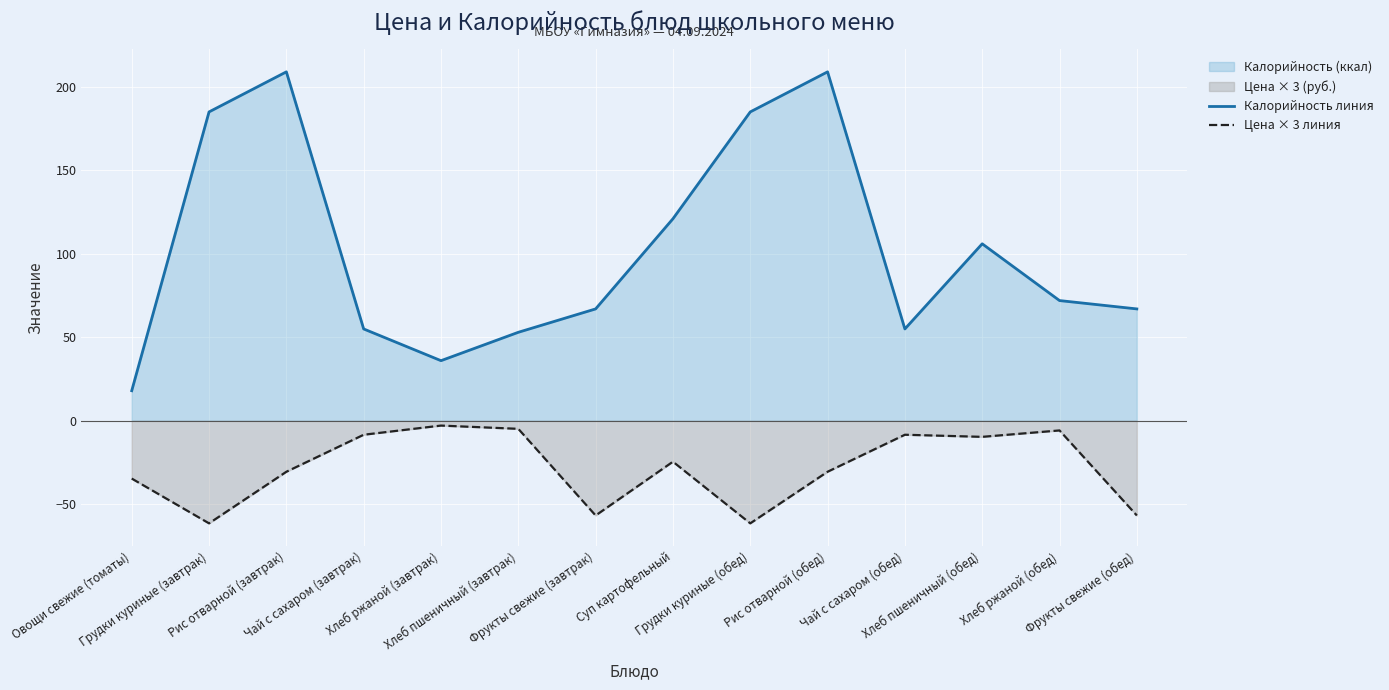

Rank the series at Чай с сахаром (завтрак) from lowest to highest value.

Цена × 3 линия, Калорийность линия